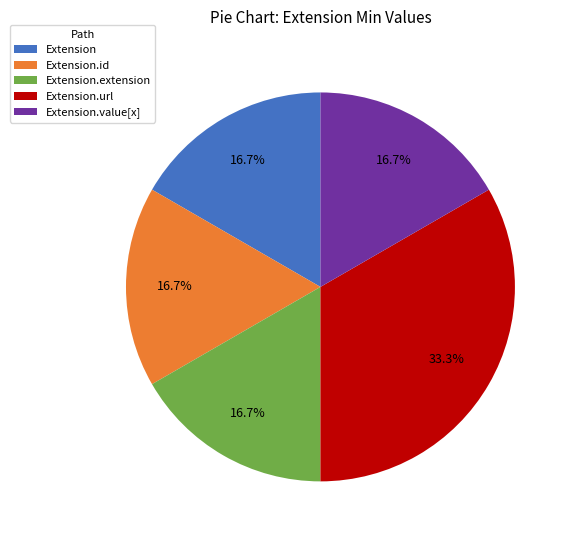

What is the largest slice in the pie chart?

Extension.url